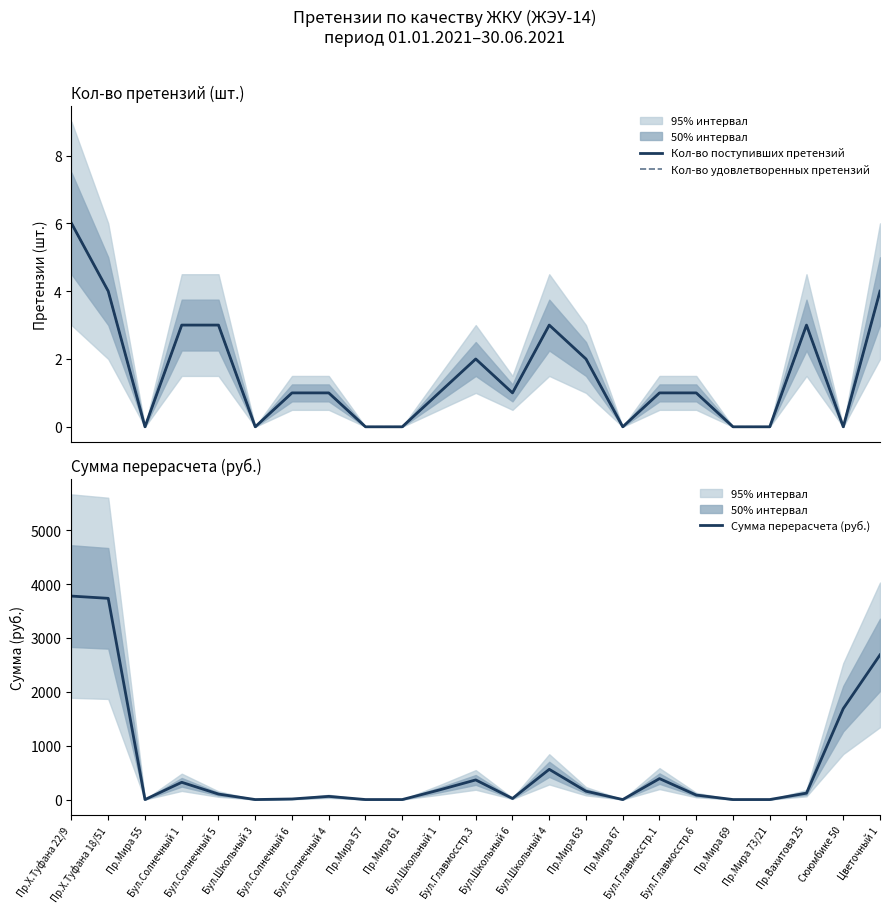

Which series changed the most between Бул.Школьный 6 and Цветочный 1?

Сумма перерасчета (руб.)